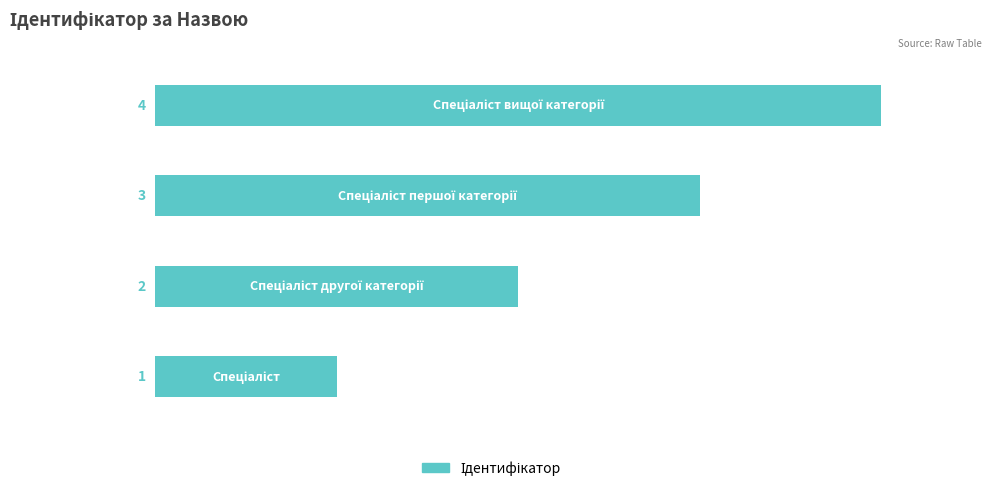

How many values are between 2 and 4?

3